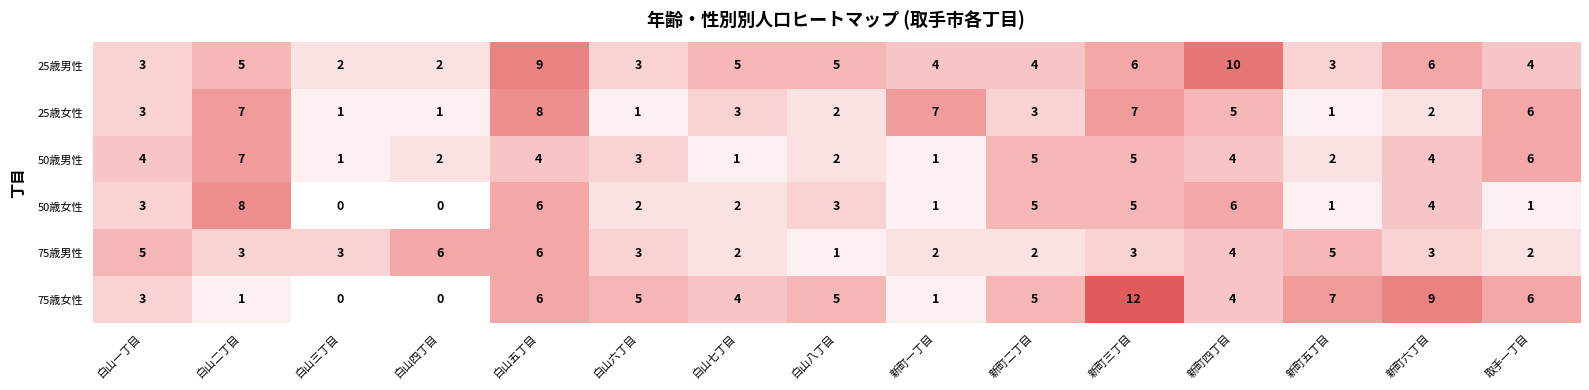

What is the average value of the 50歳女性 series?

3